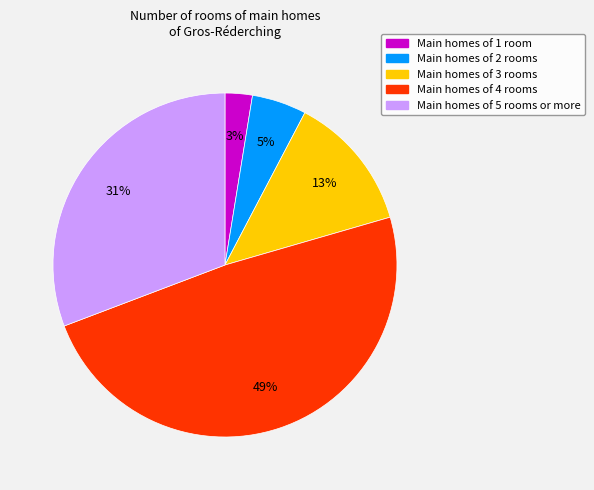

Count the number of slices in the pie.

5